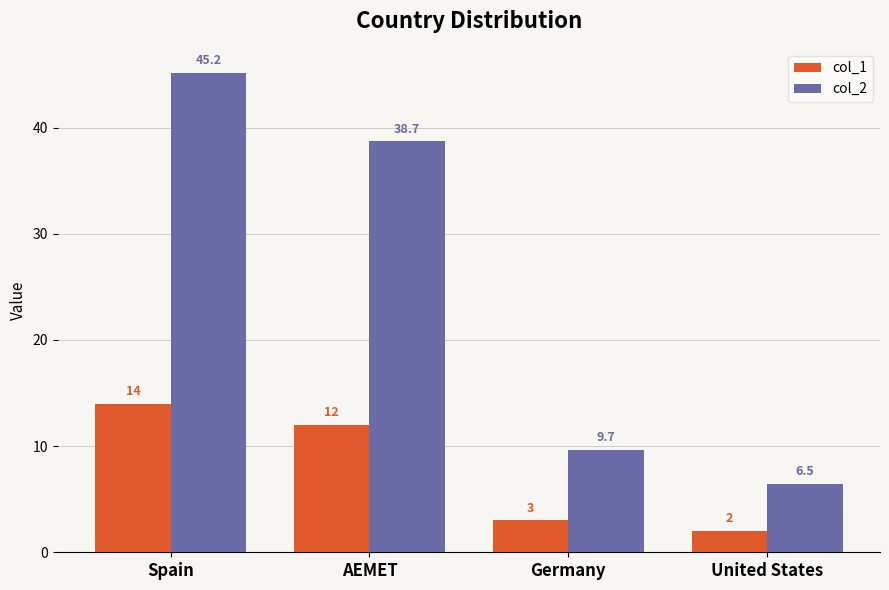

What is the maximum value shown in the chart?

45.2